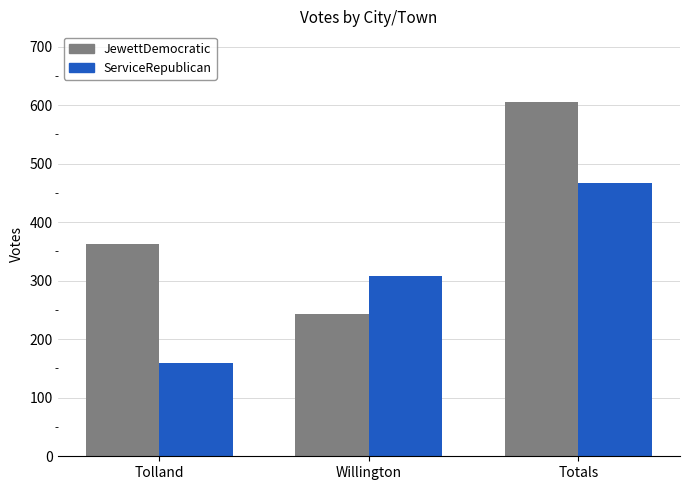

What are all the series names shown in the legend?

JewettDemocratic, ServiceRepublican